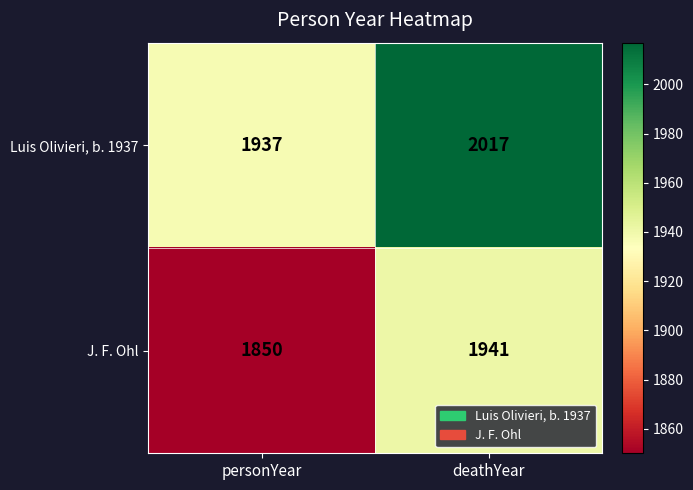

Which series has the largest range (max minus min)?

J. F. Ohl